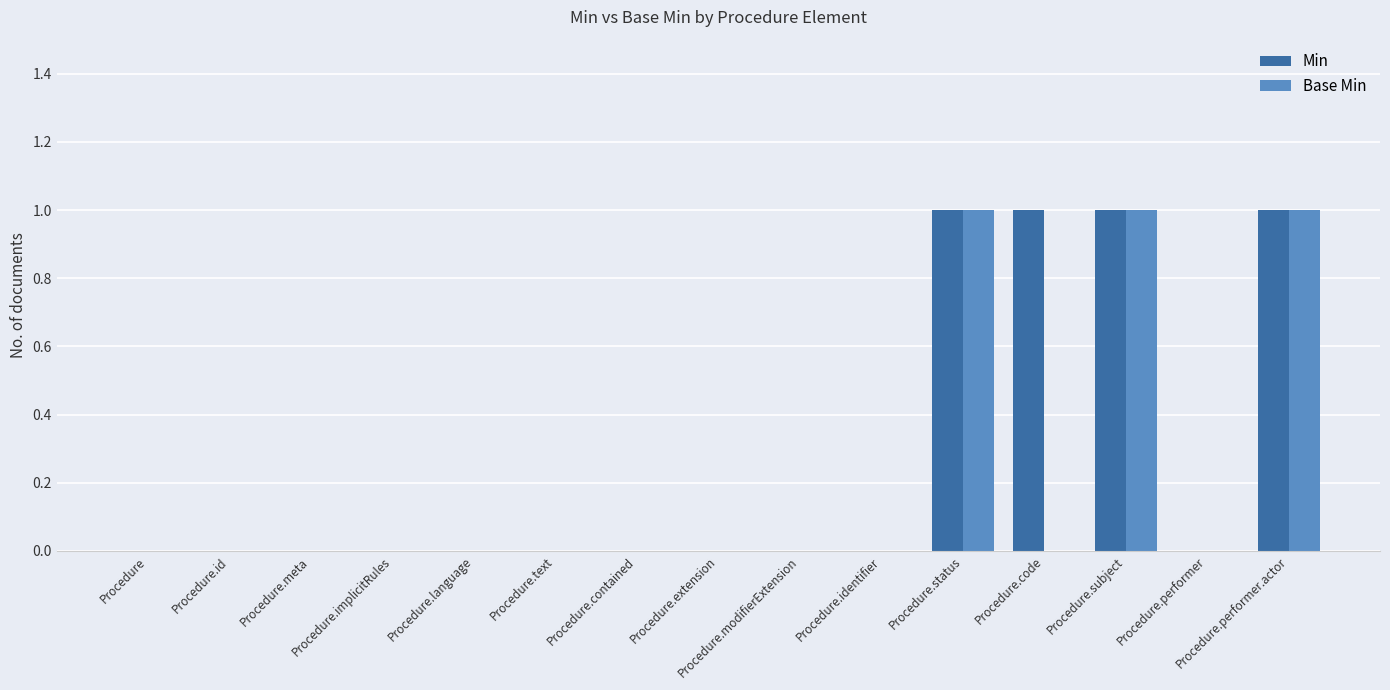

The Min series shows -1 at Procedure.extension. True or false?

False